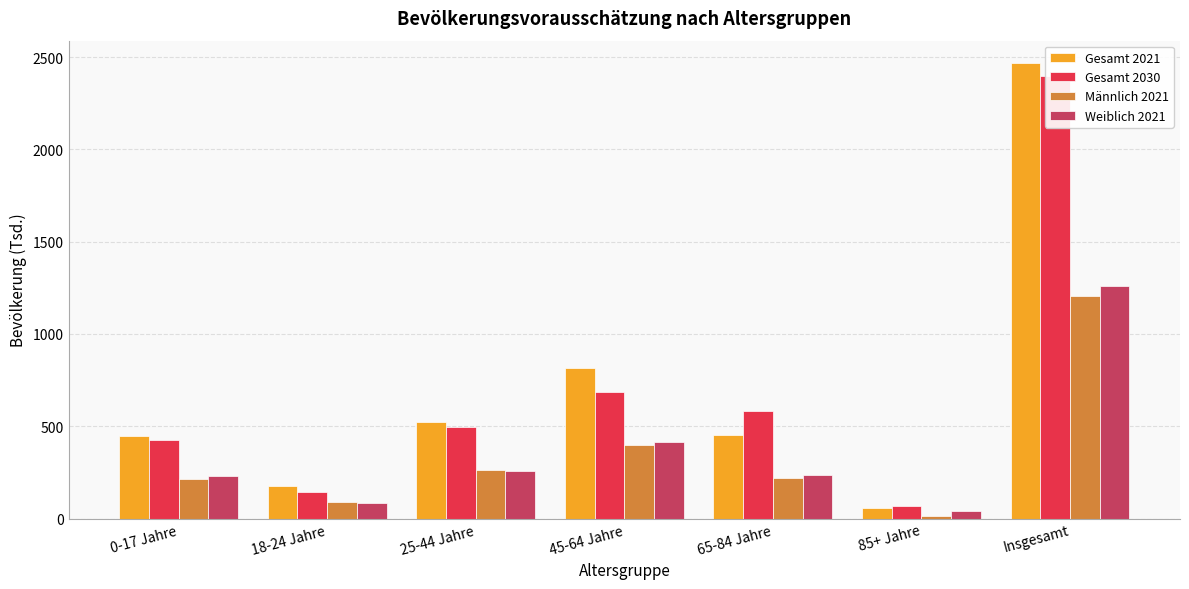

Reading left to right, extract all data points from this chart.

Gesamt 2021: 0-17 Jahre=446	18-24 Jahre=174	25-44 Jahre=521	45-64 Jahre=815	65-84 Jahre=455	85+ Jahre=56	Insgesamt=2466
Gesamt 2030: 0-17 Jahre=424	18-24 Jahre=143	25-44 Jahre=494	45-64 Jahre=686	65-84 Jahre=580	85+ Jahre=70	Insgesamt=2397
Männlich 2021: 0-17 Jahre=214	18-24 Jahre=90	25-44 Jahre=265	45-64 Jahre=400	65-84 Jahre=219	85+ Jahre=16	Insgesamt=1204
Weiblich 2021: 0-17 Jahre=232	18-24 Jahre=84	25-44 Jahre=256	45-64 Jahre=415	65-84 Jahre=236	85+ Jahre=39	Insgesamt=1262